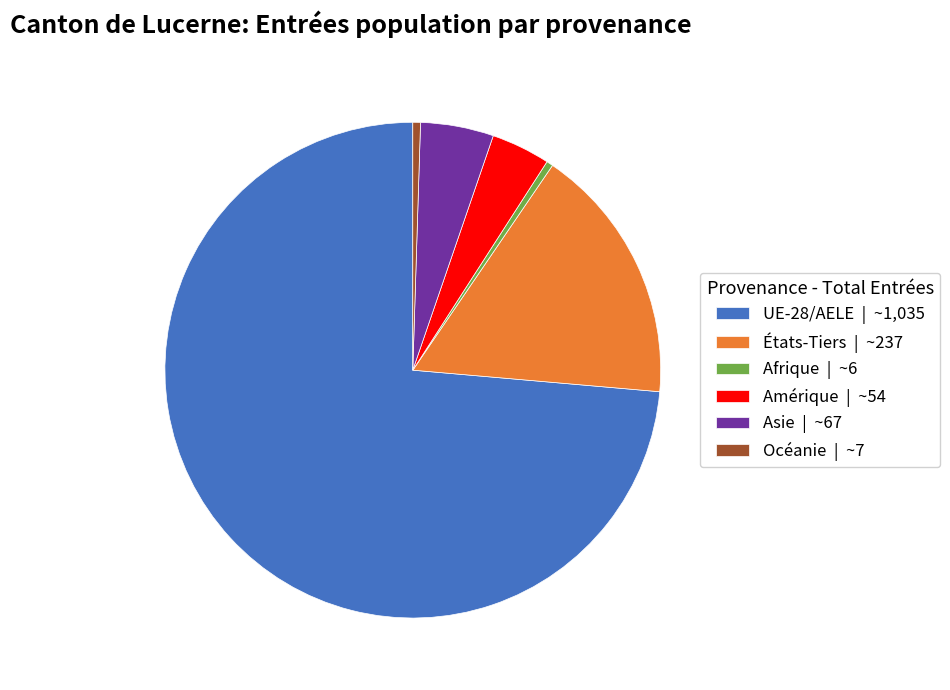

The États-Tiers | ~237 slice represents 17% of the pie. True or false?

True